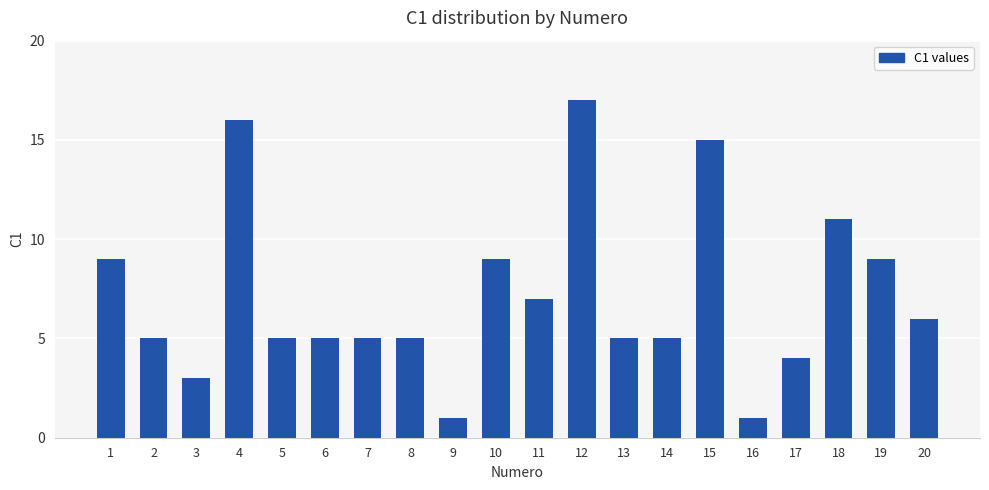

Where does the data first go above 5?

1